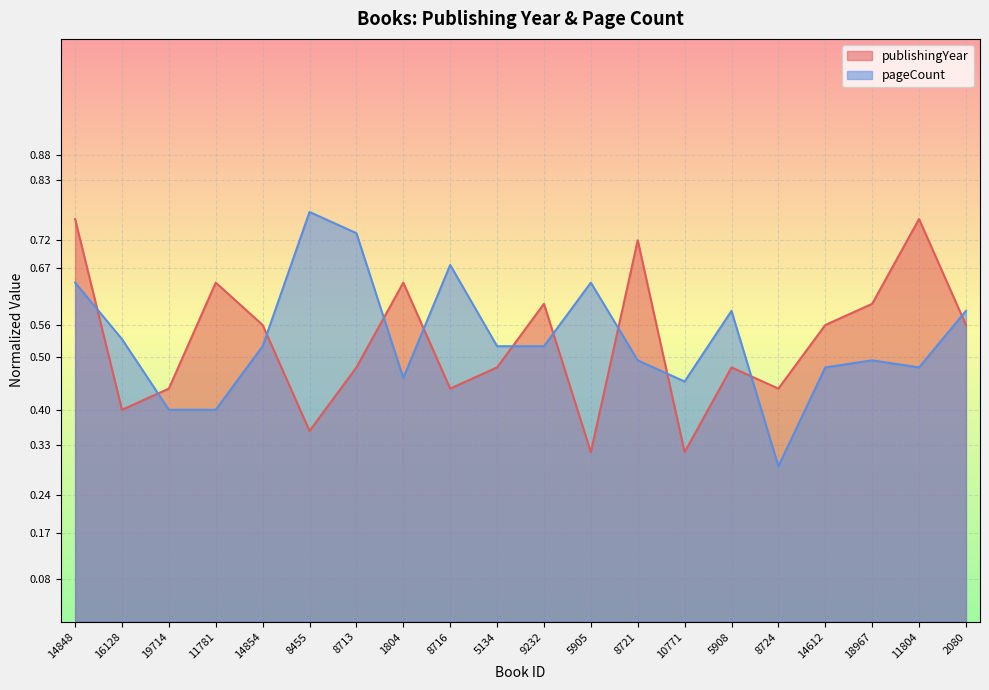

At which category does the chart reach its minimum across all series?

8724